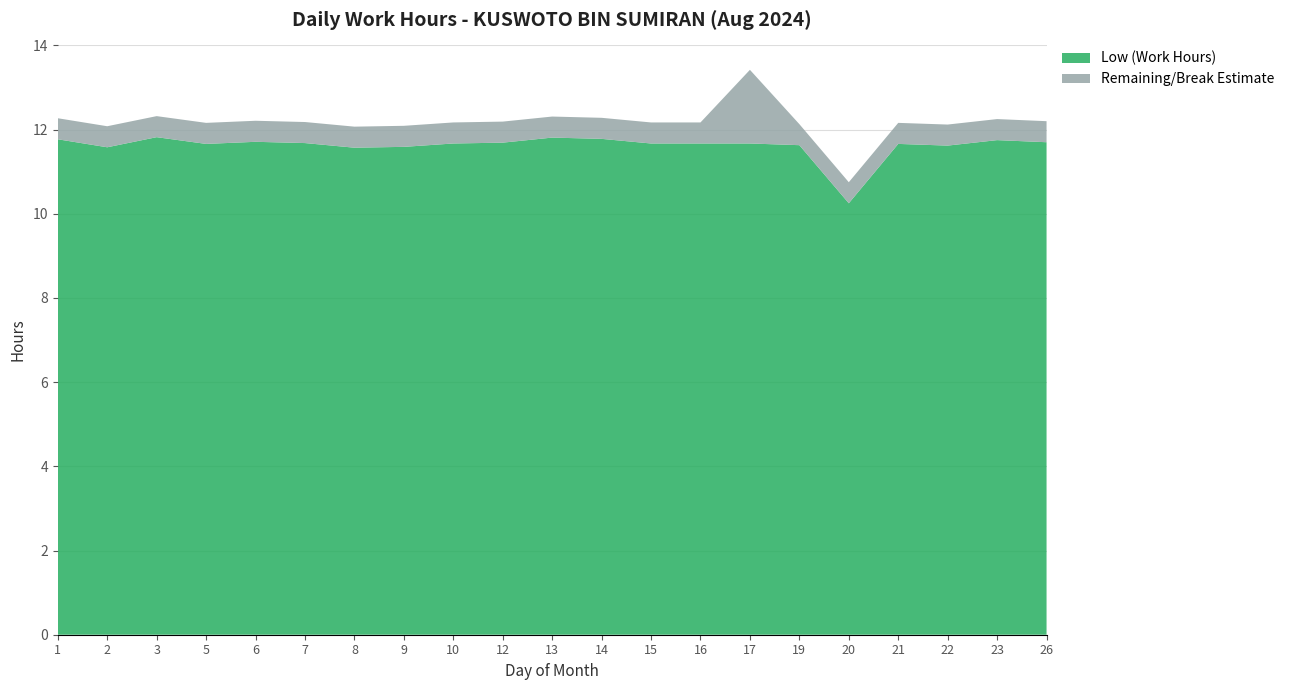

What is the highest value of the Low (Work Hours) series?

11.8